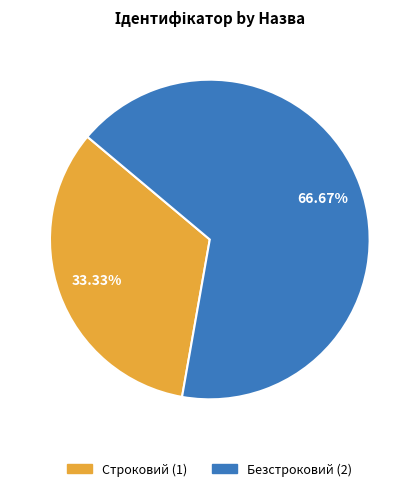

Which slice is the largest?

Безстроковий